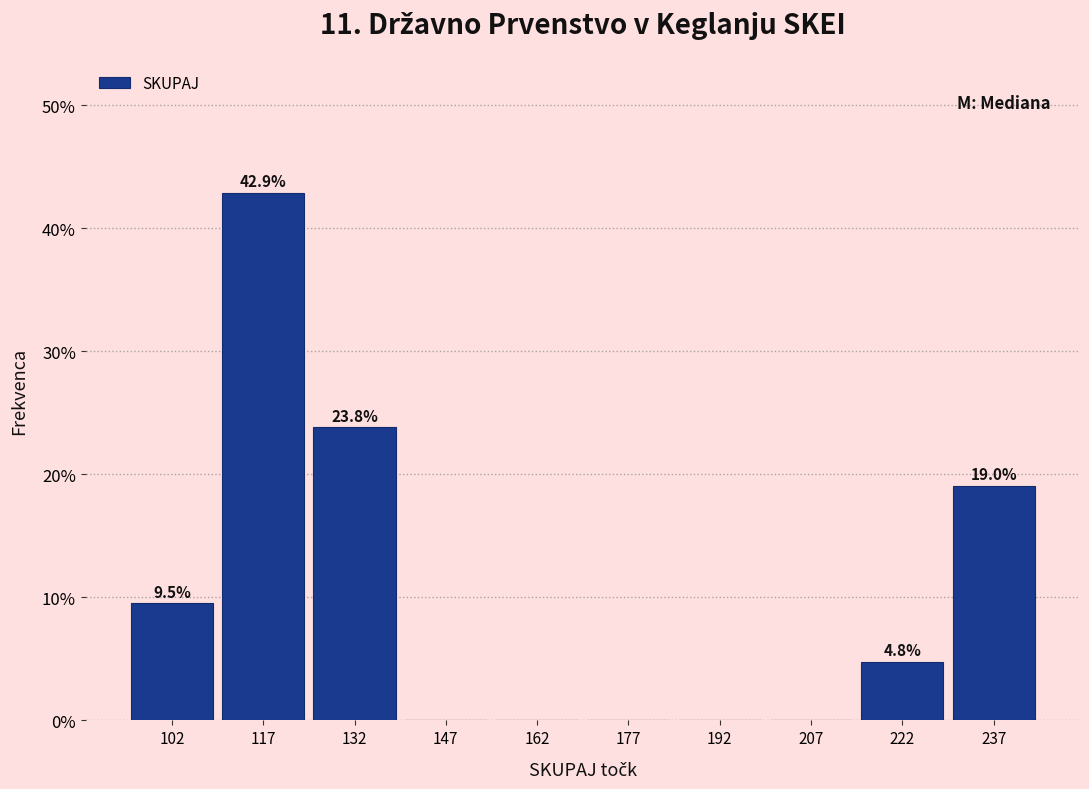

Over which range of the x-axis is the bar tallest?

110 to 125